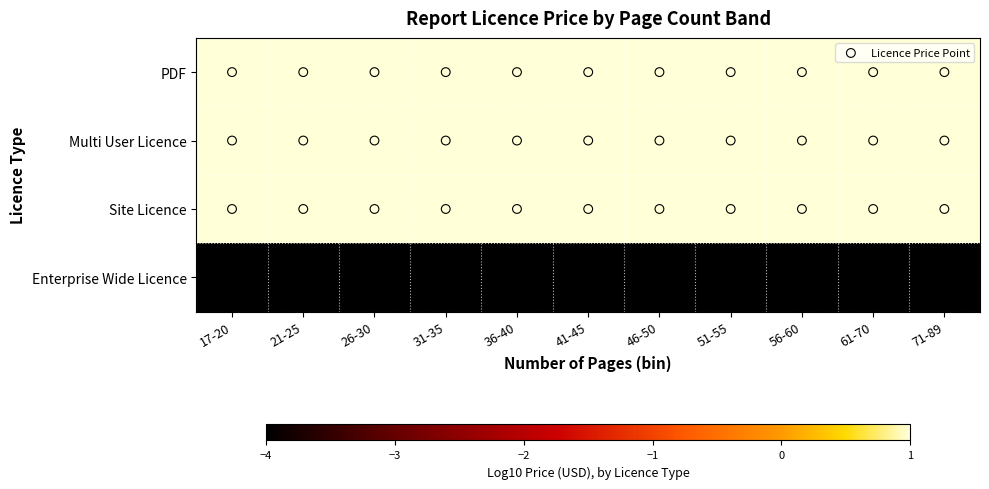

Reading left to right, transcribe all the data shown in this chart.

PDF: 17-20=2.1	21-25=2.1	26-30=2.1	31-35=2.1	36-40=2.1	41-45=2.1	46-50=2.1	51-55=2.1	56-60=2.1	61-70=2.1	71-89=2.1
Multi User Licence: 17-20=2.4	21-25=2.4	26-30=2.4	31-35=2.4	36-40=2.4	41-45=2.4	46-50=2.4	51-55=2.4	56-60=2.4	61-70=2.4	71-89=2.4
Site Licence: 17-20=2.6	21-25=2.6	26-30=2.6	31-35=2.6	36-40=2.6	41-45=2.6	46-50=2.6	51-55=2.6	56-60=2.6	61-70=2.6	71-89=2.6
Enterprise Wide Licence: 17-20=-4.0	21-25=-4.0	26-30=-4.0	31-35=-4.0	36-40=-4.0	41-45=-4.0	46-50=-4.0	51-55=-4.0	56-60=-4.0	61-70=-4.0	71-89=-4.0